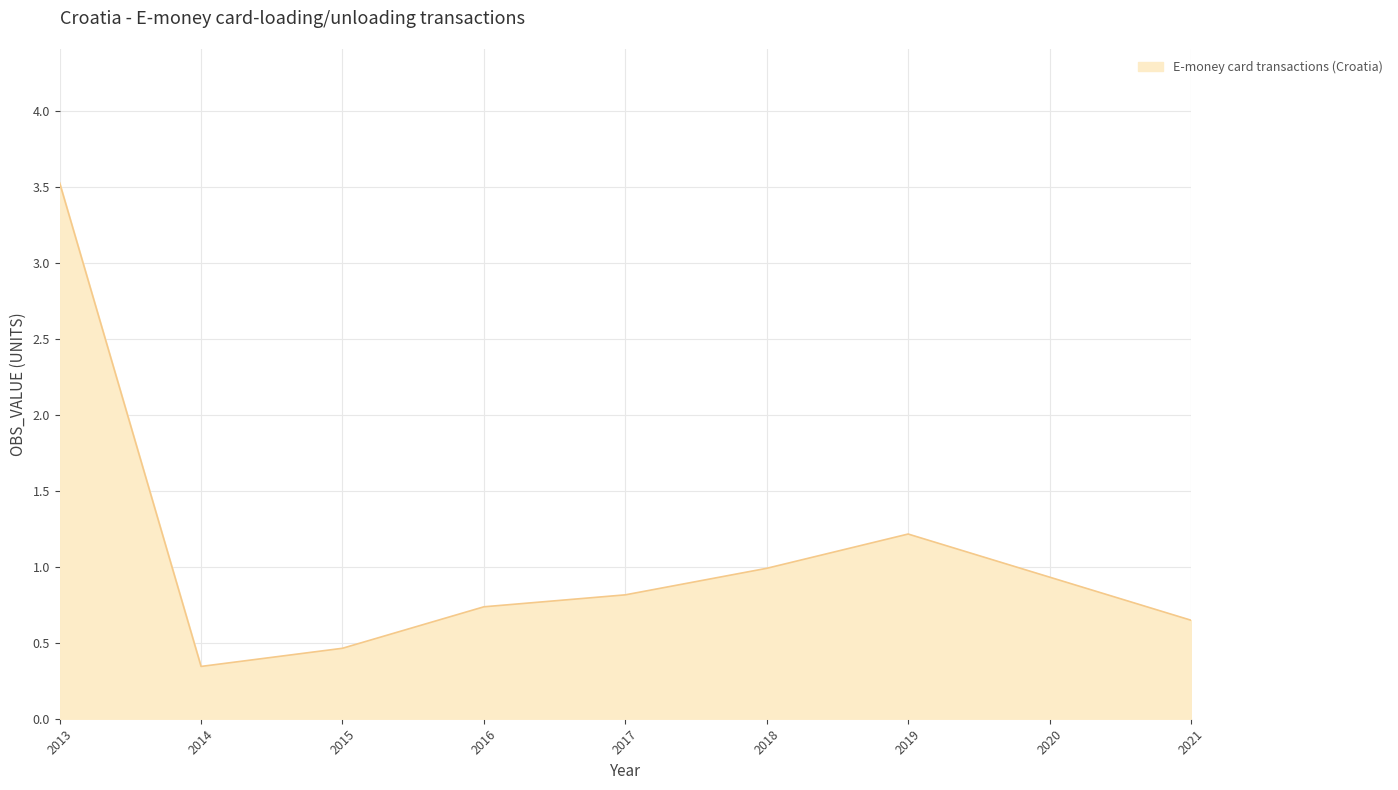

Where is the first local minimum?

2014